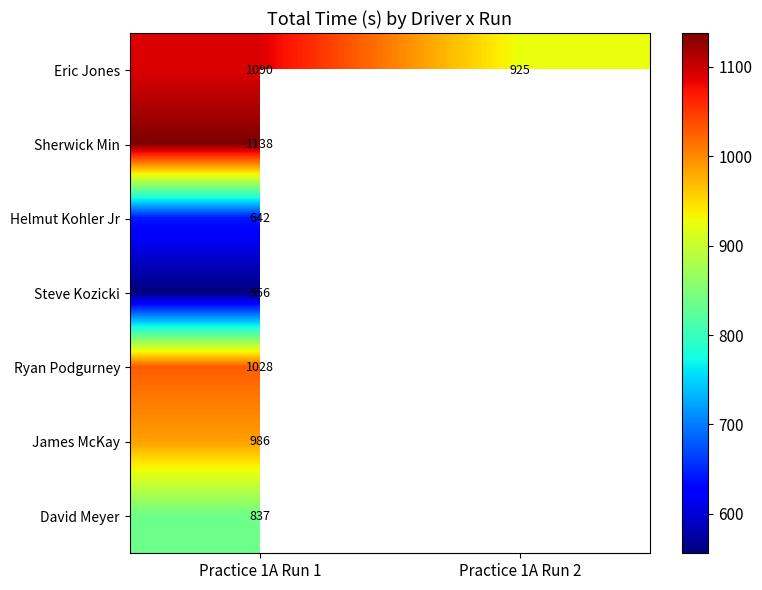

How many categories are shown in the chart?

2